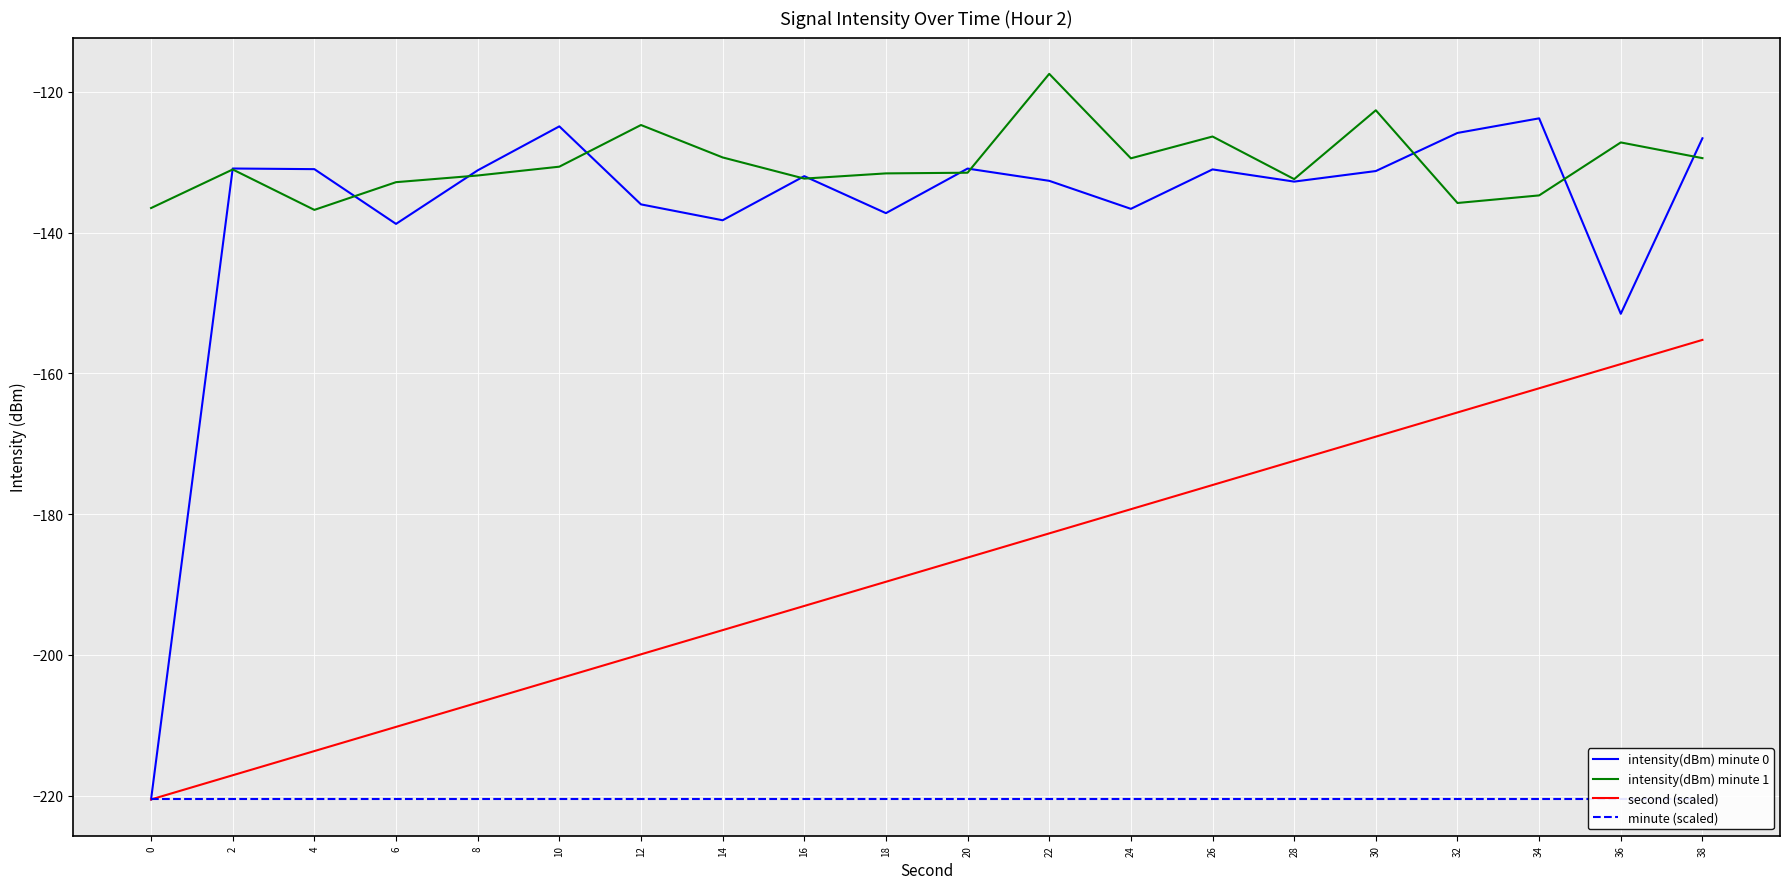

At which category does intensity(dBm) minute 0 reach its first local valley?

6